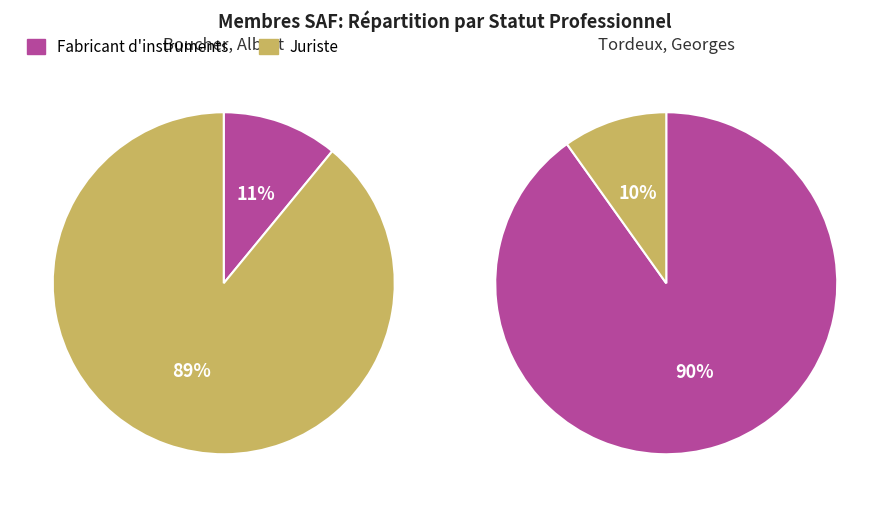

Is there a majority slice in this chart?

Yes